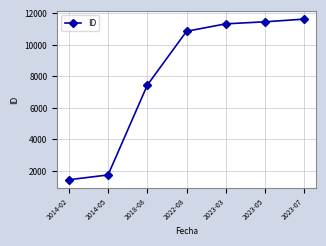

Does the chart have visible grid lines?

Yes